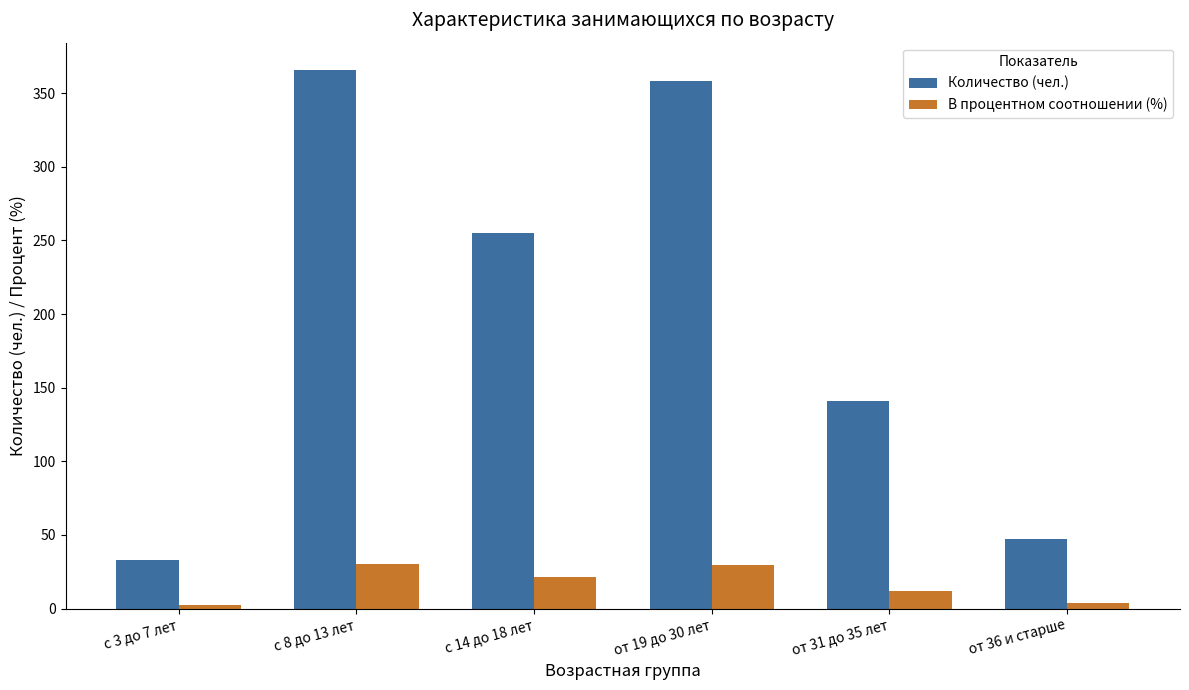

The Количество (чел.) series shows 47.0 at от 36 и старше. True or false?

True